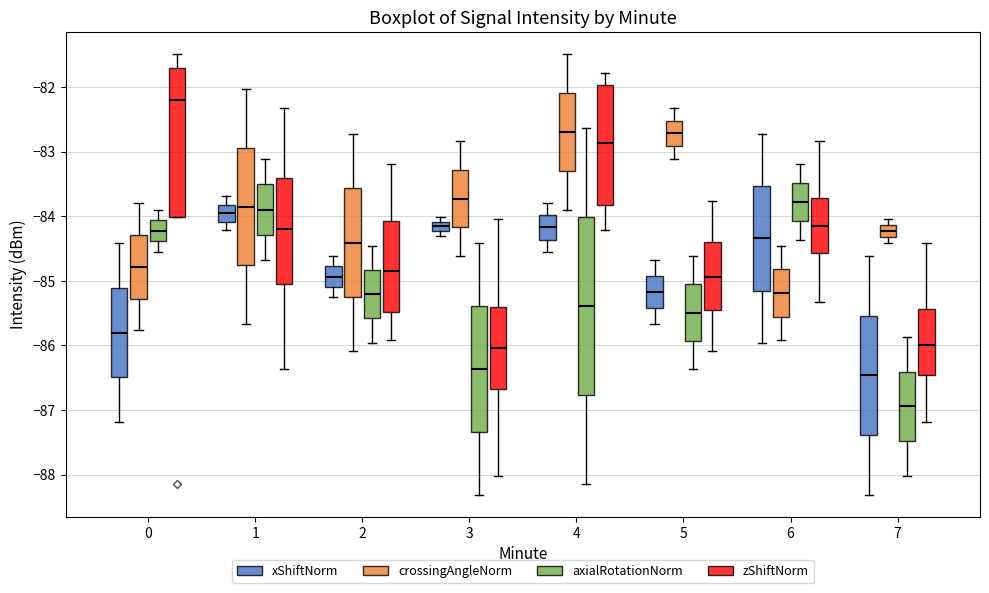

Where does the lower whisker of the box for 1 (zShiftNorm) end on the y-axis? The values are not printed on the chart, so give them approximately, as read against the axis.

-86.4